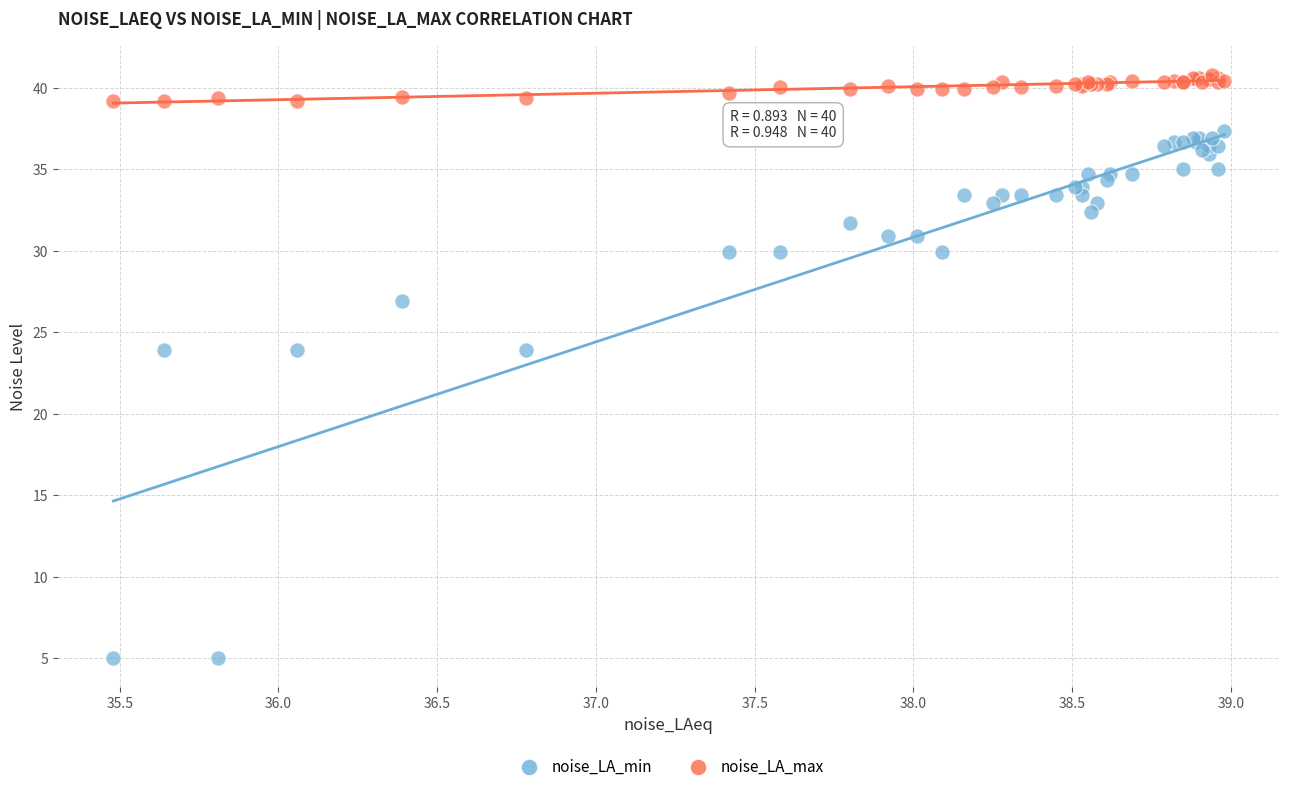

Which series contains the lowest Y value?

noise_LA_min